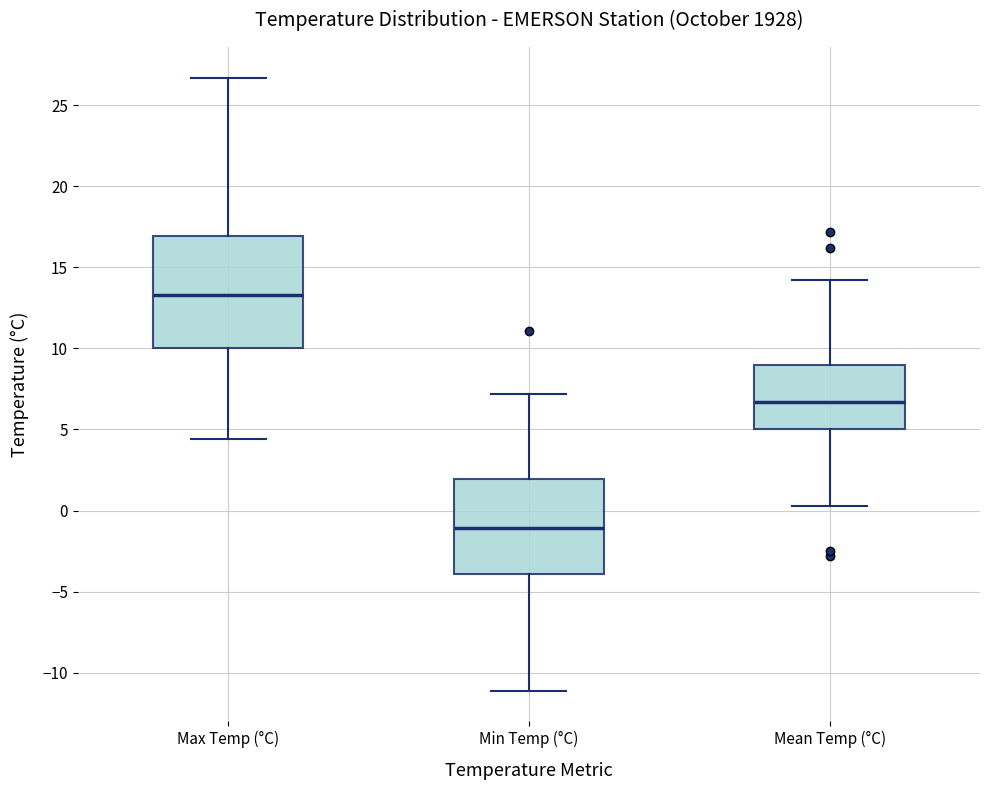

Reading left to right, read every box against the y-axis: the position of its median line, the range the box covers, and the ends of its whiskers. The values are not printed on the chart, so give them approximately, as read against the axis.

Max Temp (°C): median 13.5, box 10.0 to 17.0, whiskers 4.5 to 26.5
Min Temp (°C): median -1.0, box -4.0 to 2.0, whiskers -11.0 to 7.0
Mean Temp (°C): median 6.5, box 5.0 to 9.0, whiskers 0.5 to 14.0